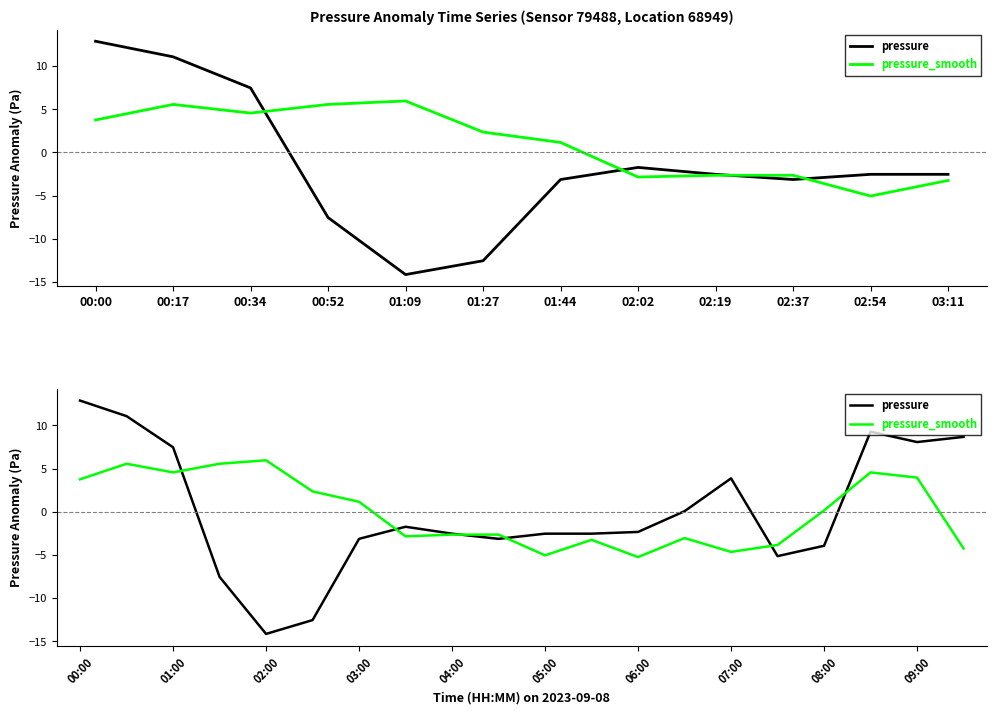

Between 00:17 and 02:19, which is larger?

00:17